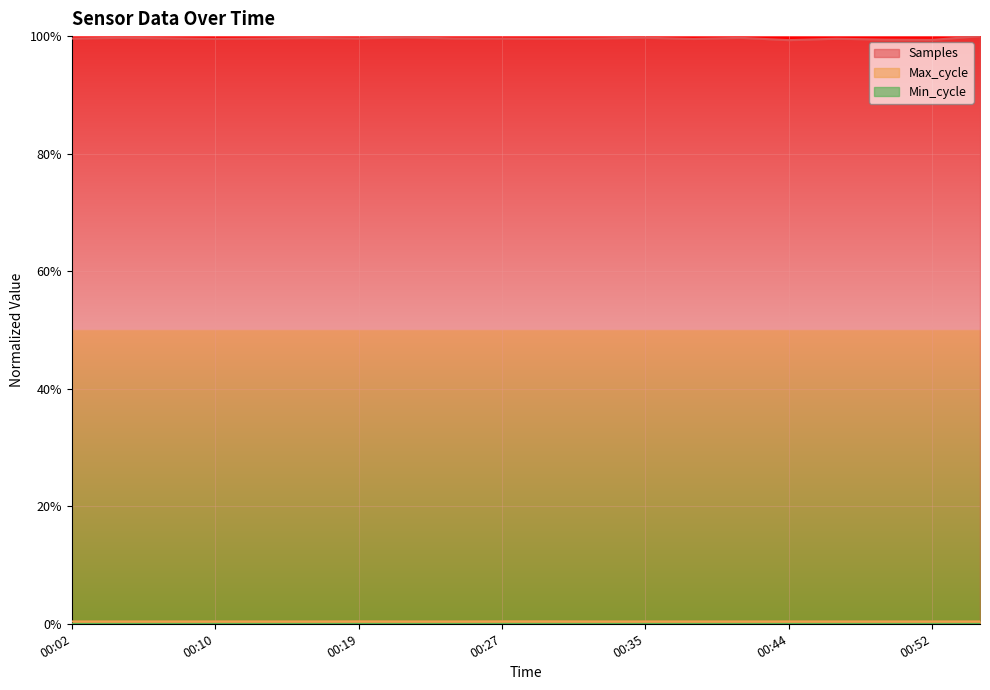

How many interior local valleys does the Samples series have?

6